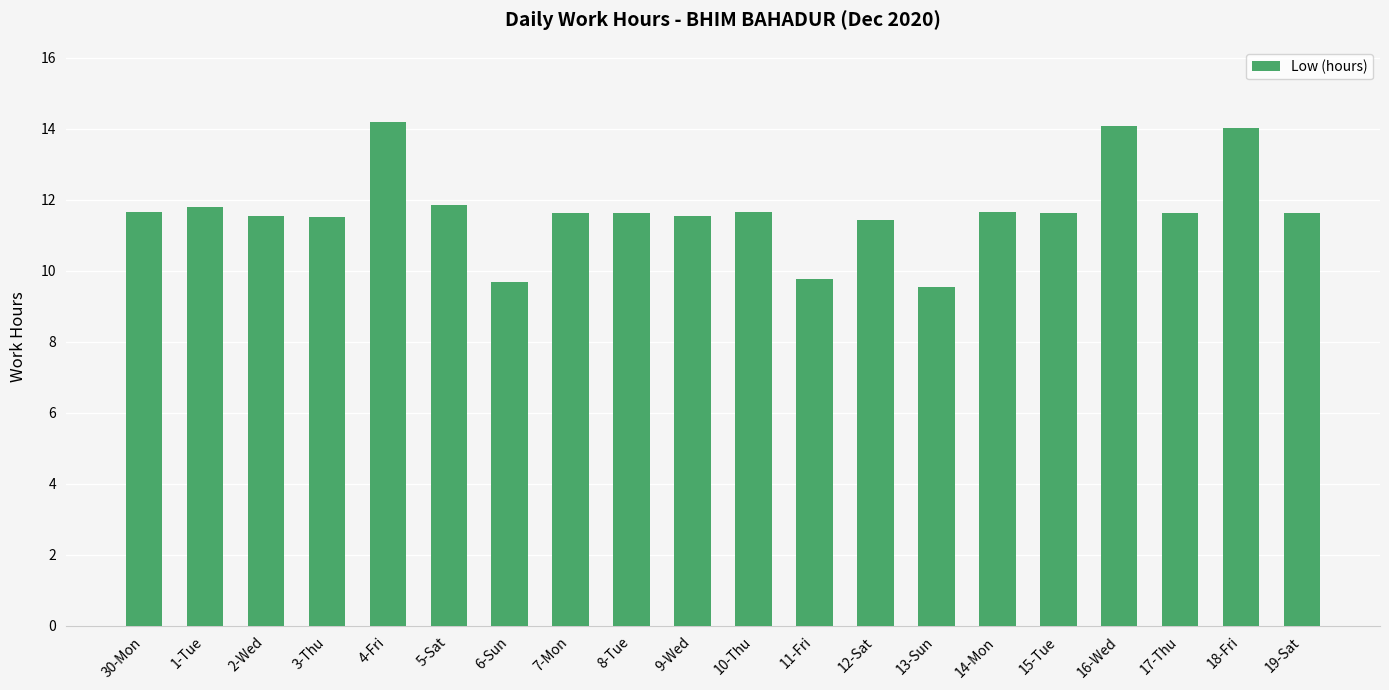

What is the smallest value displayed?

9.6